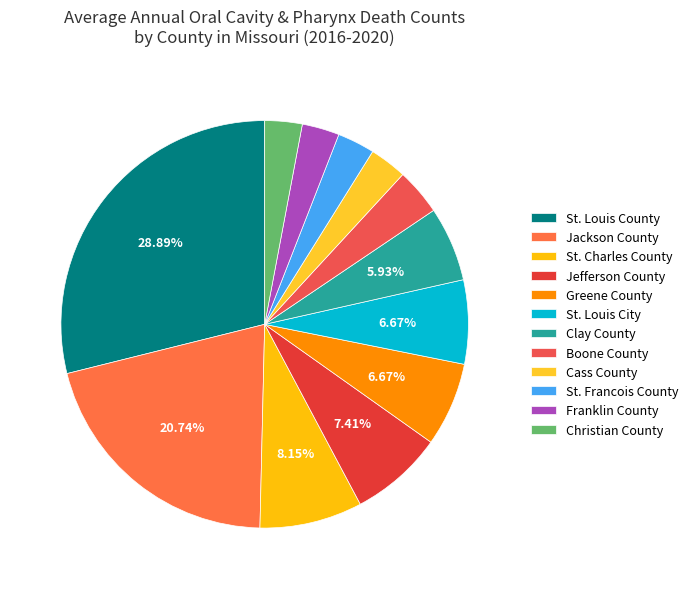

To the nearest percent, what is the average slice percentage?

8%